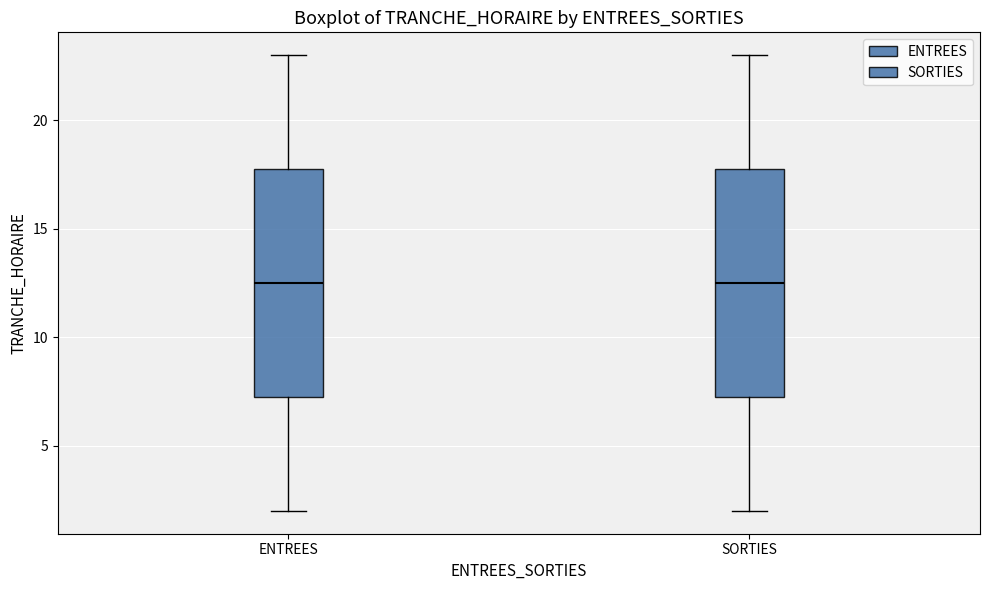

Reading left to right, read every box against the y-axis: the position of its median line, the range the box covers, and the ends of its whiskers. The values are not printed on the chart, so give them approximately, as read against the axis.

ENTREES: median 12.5, box 7.5 to 18.0, whiskers 2.0 to 23.0
SORTIES: median 12.5, box 7.5 to 18.0, whiskers 2.0 to 23.0